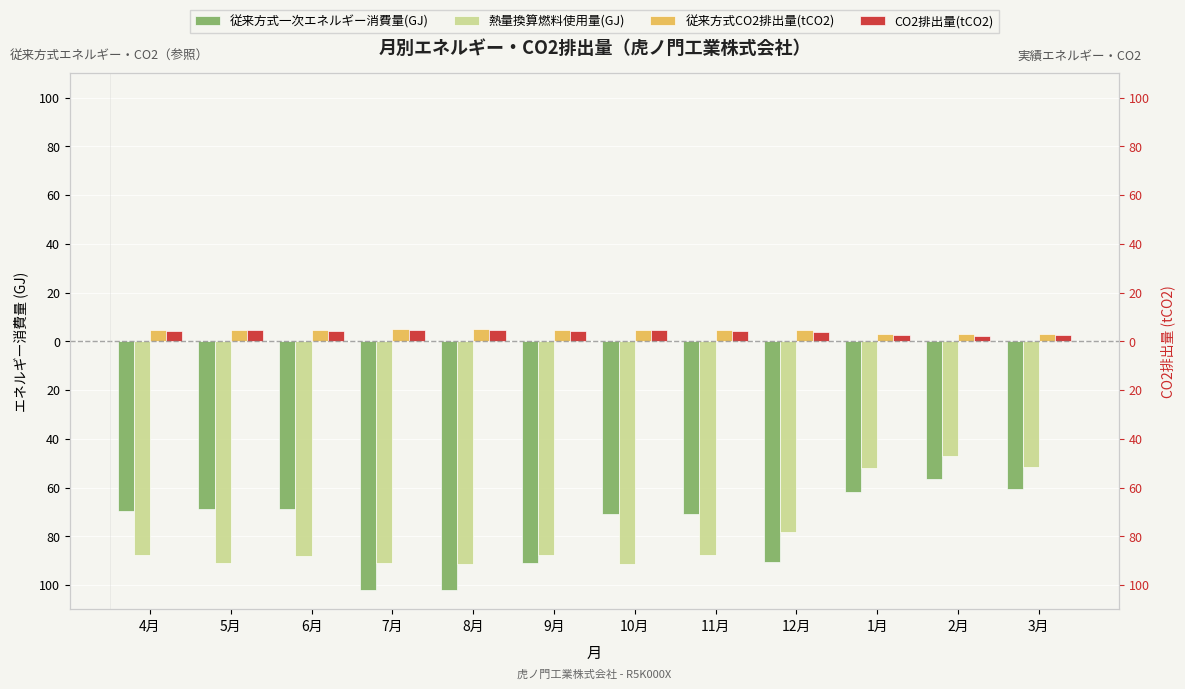

Between 6月 and 11月, which series saw the biggest shift?

従来方式一次エネルギー消費量(GJ)